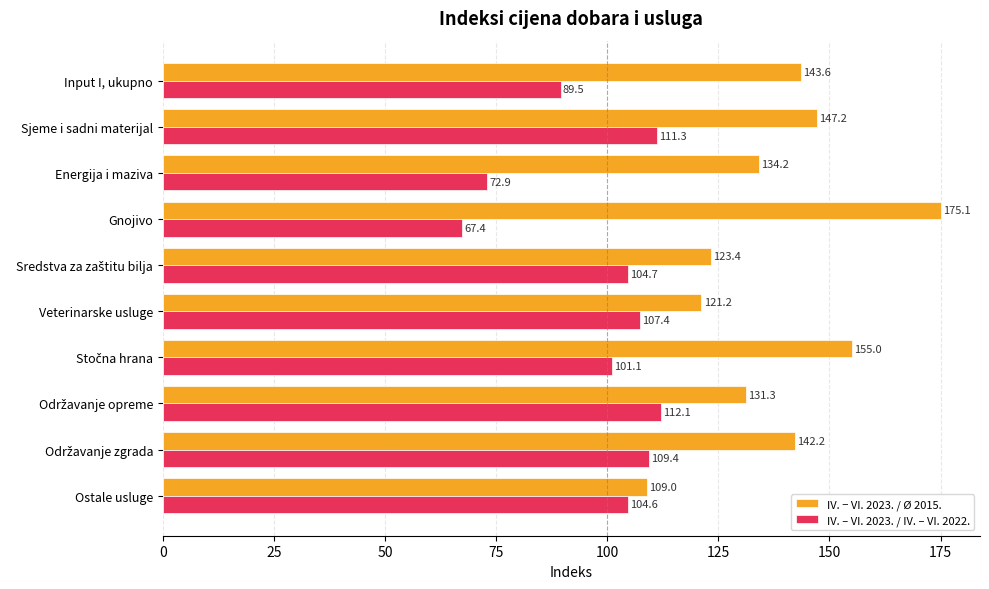

Rank the series by their maximum value, from highest to lowest.

IV. − VI. 2023. / Ø 2015., IV. – VI. 2023. / IV. – VI. 2022.